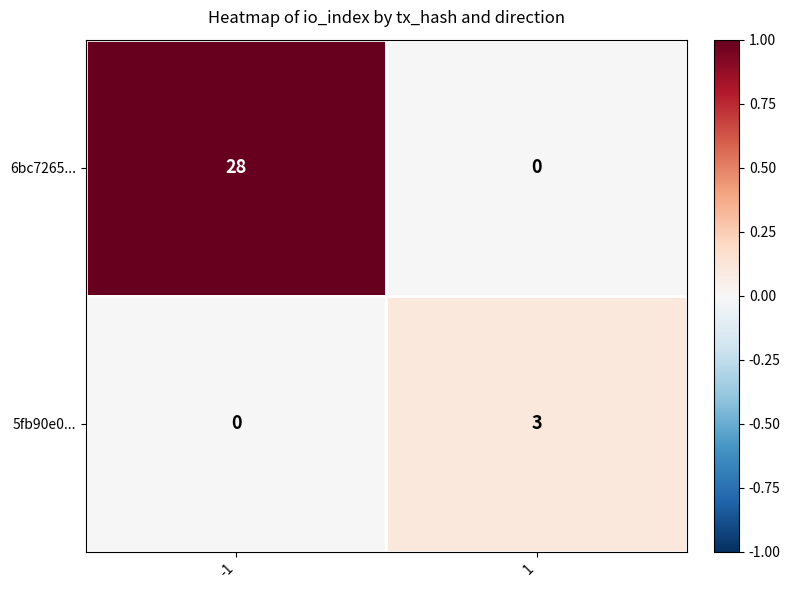

Rank the series by their average value, from lowest to highest.

5fb90e0..., 6bc7265...